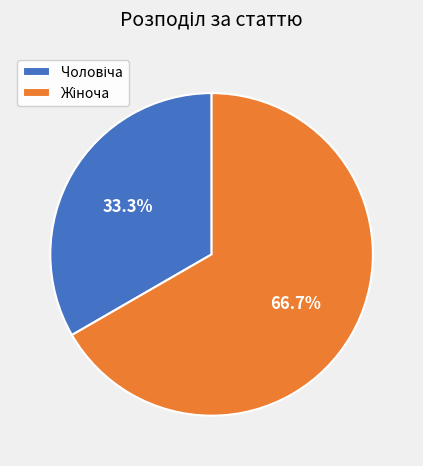

To the nearest percent, what is the average slice percentage?

50%